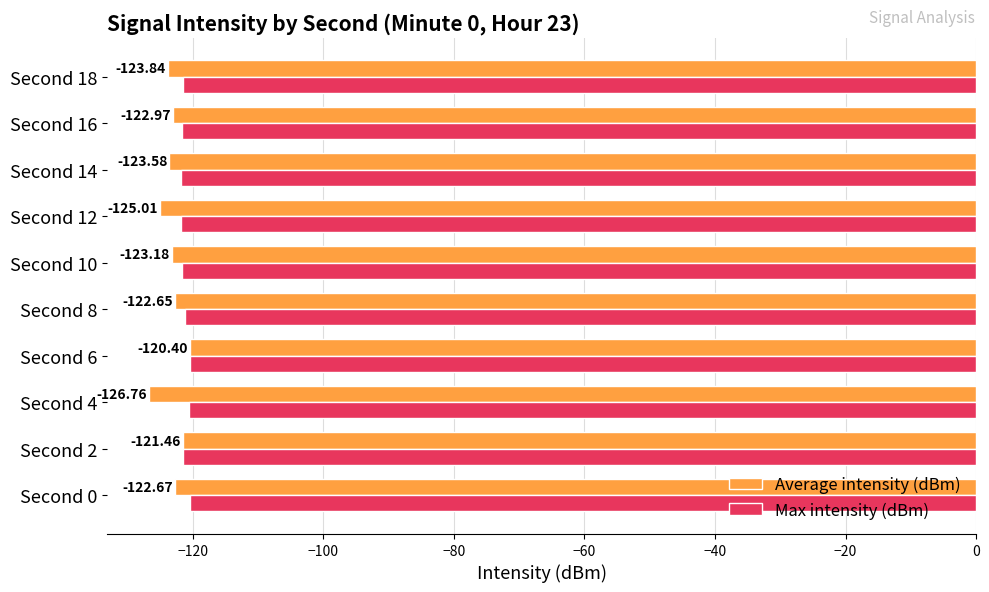

What is the spread (max minus min) of values at Second 10?

1.6